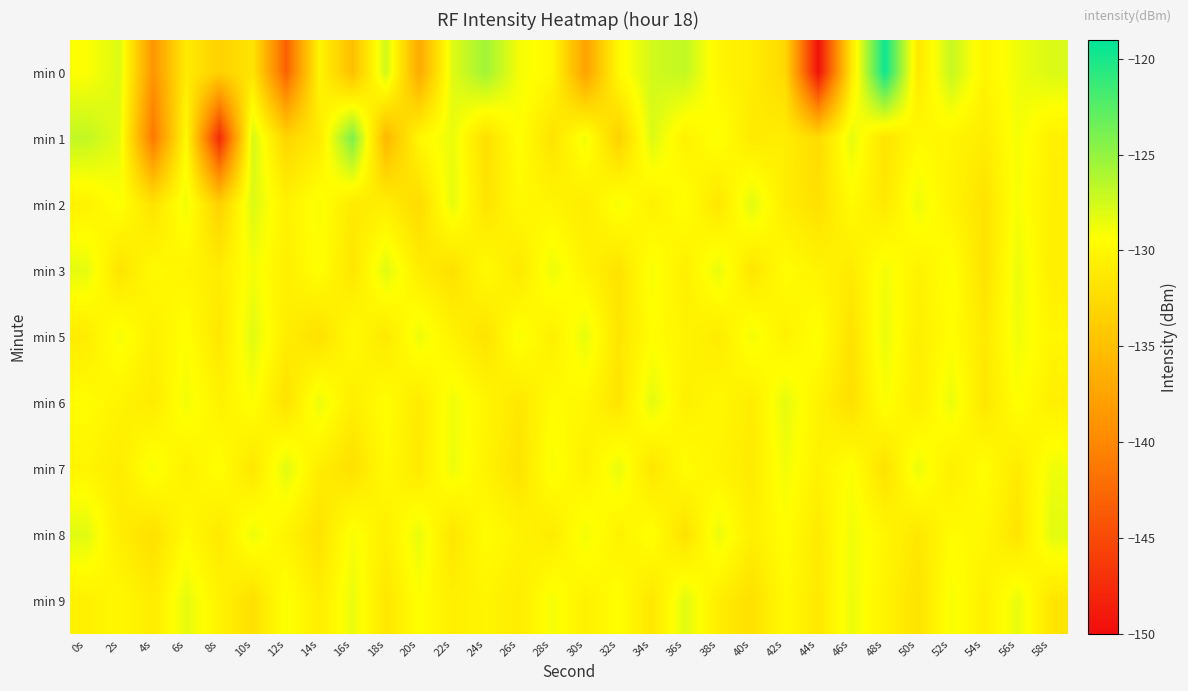

Reading left to right, transcribe all the data shown in this chart.

min 0: 0s=-129.3	2s=-127.9	4s=-138.9	6s=-131.1	8s=-133.4	10s=-131.6	12s=-143.1	14s=-130.3	16s=-135.0	18s=-127.4	20s=-137.0	22s=-128.1	24s=-125.5	26s=-128.9	28s=-129.9	30s=-137.7	32s=-129.8	34s=-127.5	36s=-126.9	38s=-130.1	40s=-130.9	42s=-132.7	44s=-149.7	46s=-131.4	48s=-119.5	50s=-131.3	52s=-127.0	54s=-130.2	56s=-128.7	58s=-127.8
min 1: 0s=-126.9	2s=-128.3	4s=-141.3	6s=-129.7	8s=-147.7	10s=-127.6	12s=-133.0	14s=-131.1	16s=-124.1	18s=-135.7	20s=-130.0	22s=-128.5	24s=-132.1	26s=-129.3	28s=-131.8	30s=-128.7	32s=-133.4	34s=-127.9	36s=-130.5	38s=-129.1	40s=-131.2	42s=-130.8	44s=-132.5	46s=-128.3	48s=-131.7	50s=-129.8	52s=-130.2	54s=-131.0	56s=-128.9	58s=-130.6
min 2: 0s=-130.5	2s=-129.2	4s=-131.8	6s=-128.7	8s=-133.4	10s=-127.9	12s=-130.5	14s=-129.1	16s=-131.2	18s=-130.8	20s=-132.5	22s=-128.3	24s=-131.7	26s=-129.8	28s=-130.2	30s=-131.0	32s=-128.9	34s=-130.6	36s=-129.3	38s=-131.5	40s=-128.1	42s=-130.9	44s=-132.0	46s=-129.7	48s=-131.3	50s=-128.6	52s=-130.4	54s=-131.8	56s=-129.0	58s=-130.7
min 3: 0s=-128.3	2s=-131.7	4s=-129.8	6s=-130.2	8s=-131.0	10s=-128.9	12s=-130.6	14s=-129.3	16s=-131.5	18s=-128.1	20s=-130.9	22s=-132.0	24s=-129.7	26s=-131.3	28s=-128.6	30s=-130.4	32s=-131.8	34s=-129.0	36s=-130.7	38s=-128.4	40s=-131.6	42s=-129.5	44s=-130.3	46s=-131.1	48s=-128.8	50s=-130.5	52s=-129.2	54s=-131.9	56s=-128.5	58s=-130.8
min 5: 0s=-131.0	2s=-128.9	4s=-130.6	6s=-129.3	8s=-131.5	10s=-128.1	12s=-130.9	14s=-132.0	16s=-129.7	18s=-131.3	20s=-128.6	22s=-130.4	24s=-131.8	26s=-129.0	28s=-130.7	30s=-128.4	32s=-131.6	34s=-129.5	36s=-130.3	38s=-131.1	40s=-128.8	42s=-130.5	44s=-129.2	46s=-131.9	48s=-128.5	50s=-130.8	52s=-129.4	54s=-131.2	56s=-128.7	58s=-130.1
min 6: 0s=-129.5	2s=-130.3	4s=-131.1	6s=-128.8	8s=-130.5	10s=-129.2	12s=-131.9	14s=-128.5	16s=-130.8	18s=-129.4	20s=-131.2	22s=-128.7	24s=-130.1	26s=-131.4	28s=-129.6	30s=-130.0	32s=-131.7	34s=-128.2	36s=-130.6	38s=-129.9	40s=-131.0	42s=-128.3	44s=-130.4	46s=-132.1	48s=-129.1	50s=-130.9	52s=-128.5	54s=-131.5	56s=-129.3	58s=-130.7
min 7: 0s=-130.2	2s=-131.0	4s=-128.9	6s=-130.6	8s=-129.3	10s=-131.5	12s=-128.1	14s=-130.9	16s=-132.0	18s=-129.7	20s=-131.3	22s=-128.6	24s=-130.4	26s=-131.8	28s=-129.0	30s=-130.7	32s=-128.4	34s=-131.6	36s=-129.5	38s=-130.3	40s=-131.1	42s=-128.8	44s=-130.5	46s=-129.2	48s=-131.9	50s=-128.5	52s=-130.8	54s=-129.4	56s=-131.2	58s=-128.7
min 8: 0s=-128.1	2s=-130.9	4s=-132.0	6s=-129.7	8s=-131.3	10s=-128.6	12s=-130.4	14s=-131.8	16s=-129.0	18s=-130.7	20s=-128.4	22s=-131.6	24s=-129.5	26s=-130.3	28s=-131.1	30s=-128.8	32s=-130.5	34s=-129.2	36s=-131.9	38s=-128.5	40s=-130.8	42s=-129.4	44s=-131.2	46s=-128.7	48s=-130.1	50s=-131.4	52s=-129.6	54s=-130.0	56s=-131.7	58s=-128.2
min 9: 0s=-130.6	2s=-129.9	4s=-131.0	6s=-128.3	8s=-130.4	10s=-132.1	12s=-129.1	14s=-130.9	16s=-128.5	18s=-131.5	20s=-129.3	22s=-130.7	24s=-130.2	26s=-131.0	28s=-128.9	30s=-130.6	32s=-129.3	34s=-131.5	36s=-128.1	38s=-130.9	40s=-132.0	42s=-129.7	44s=-131.3	46s=-128.6	48s=-130.4	50s=-131.8	52s=-129.0	54s=-130.7	56s=-128.4	58s=-131.6